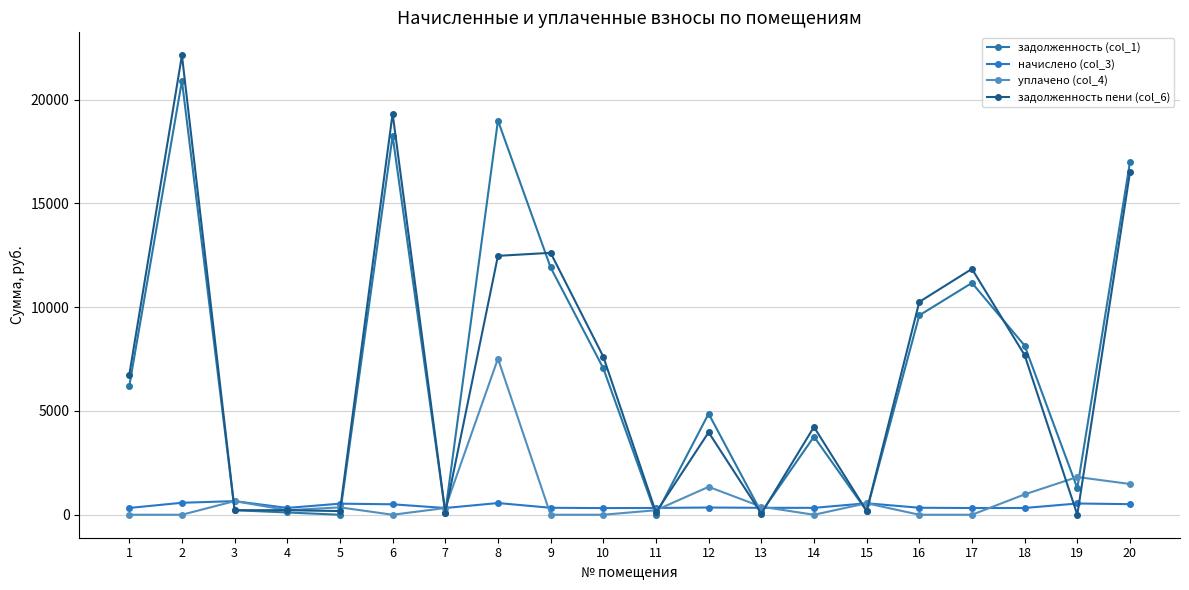

At which category does задолженность (col_1) reach its first local valley?

5